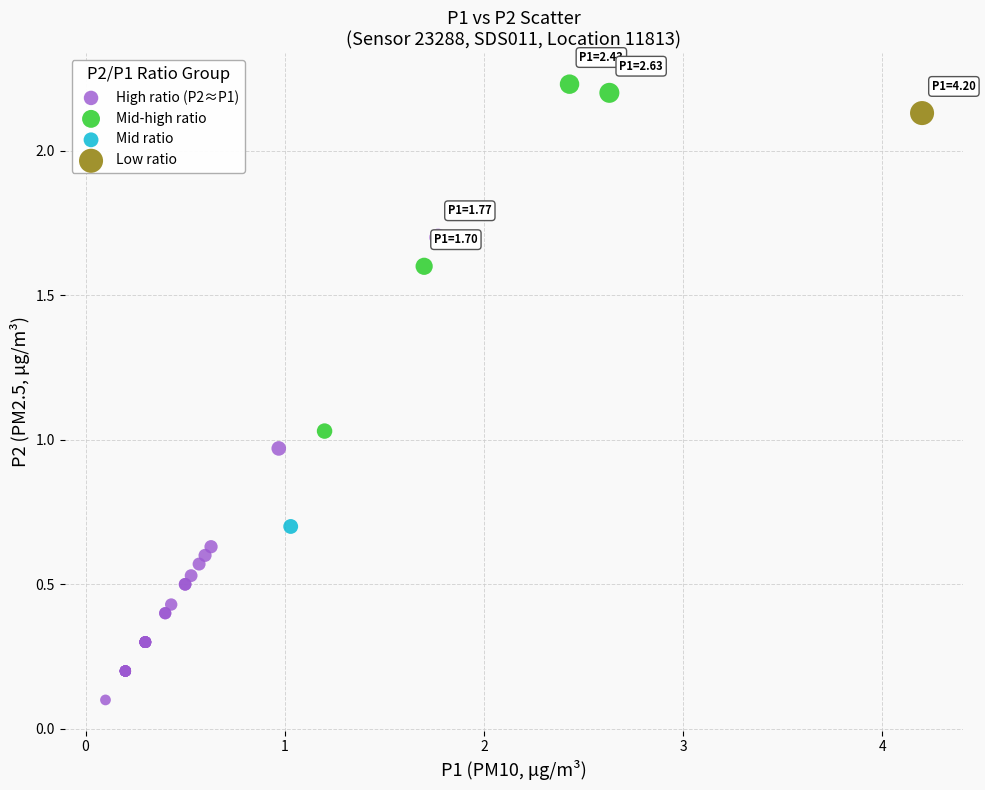

Which series reaches the minimum Y coordinate?

High ratio (P2≈P1)